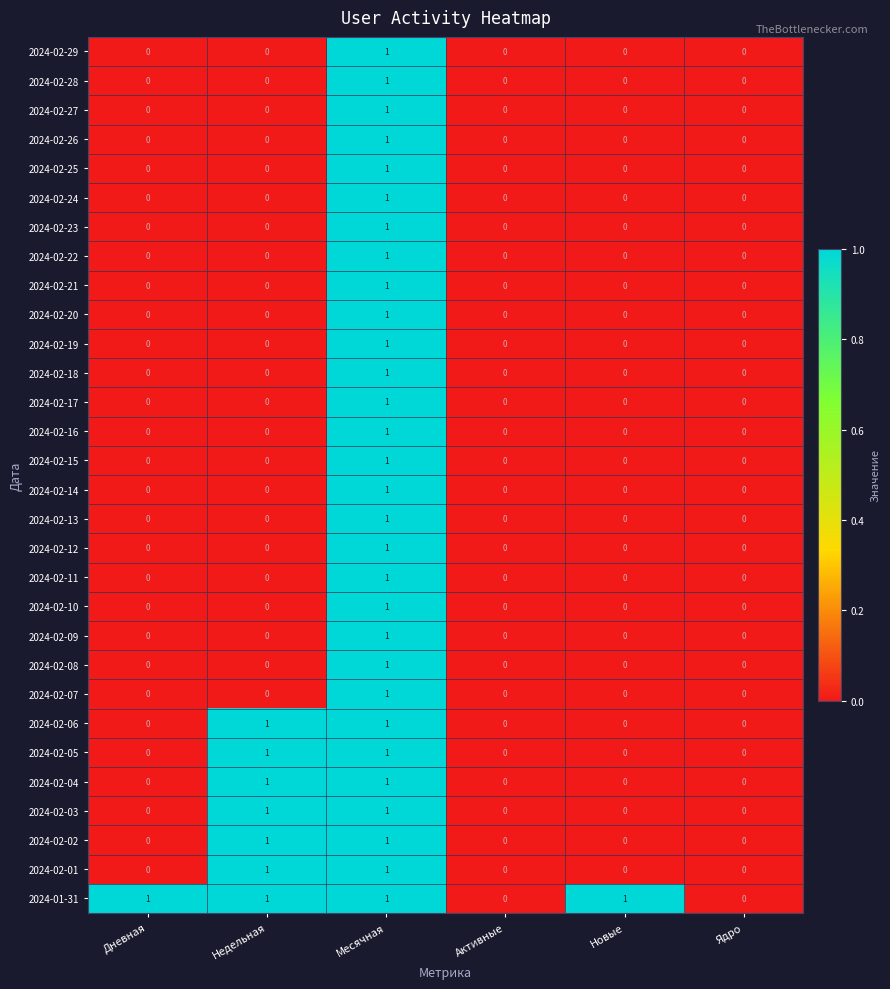

Is it true that 2024-02-08 equals 0 at Недельная?

True